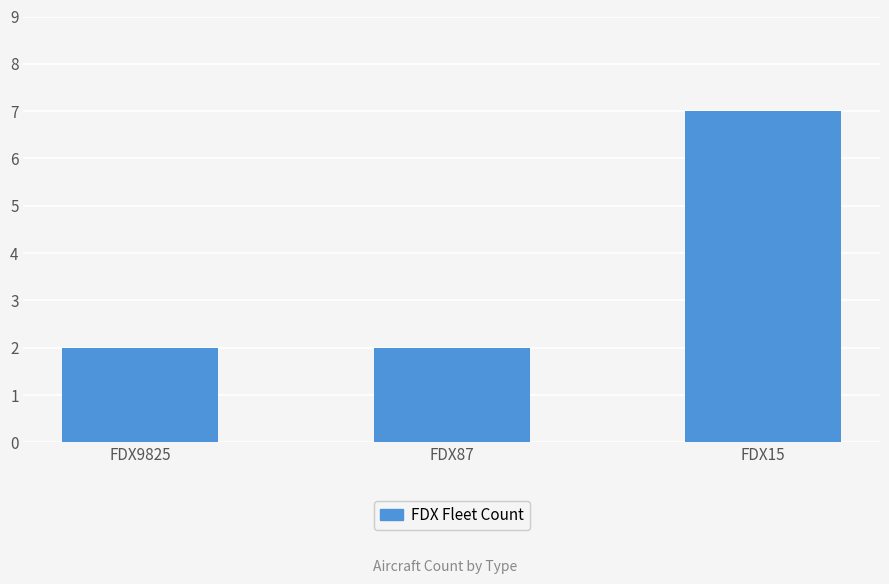

Count the values in the range 2 to 7.

3